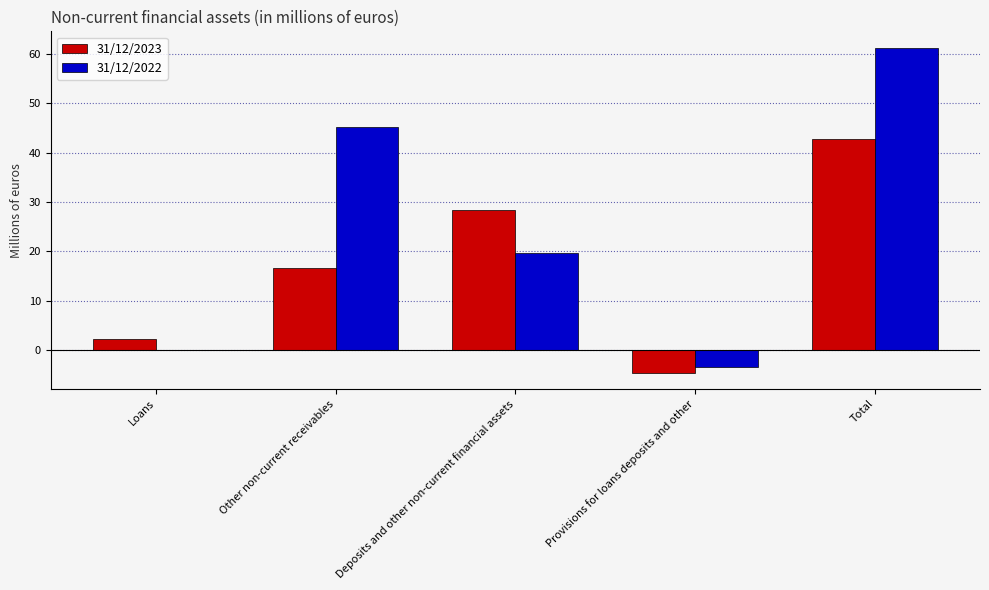

Between Loans and Deposits and other non-current financial assets, which series saw the biggest shift?

31/12/2023